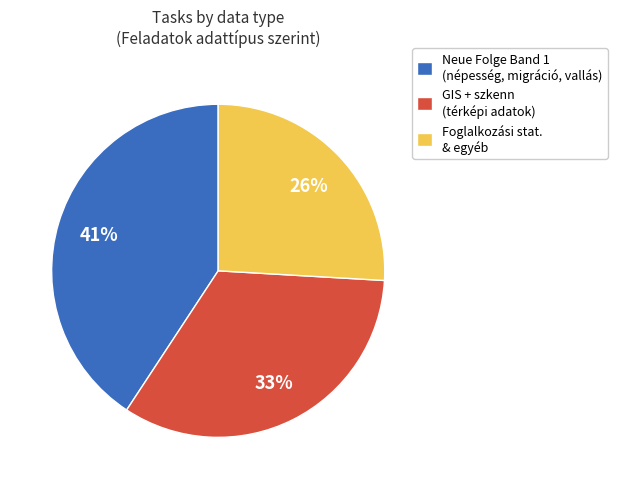

To the nearest percent, what is the difference between the largest and smallest slice percentages?

15%